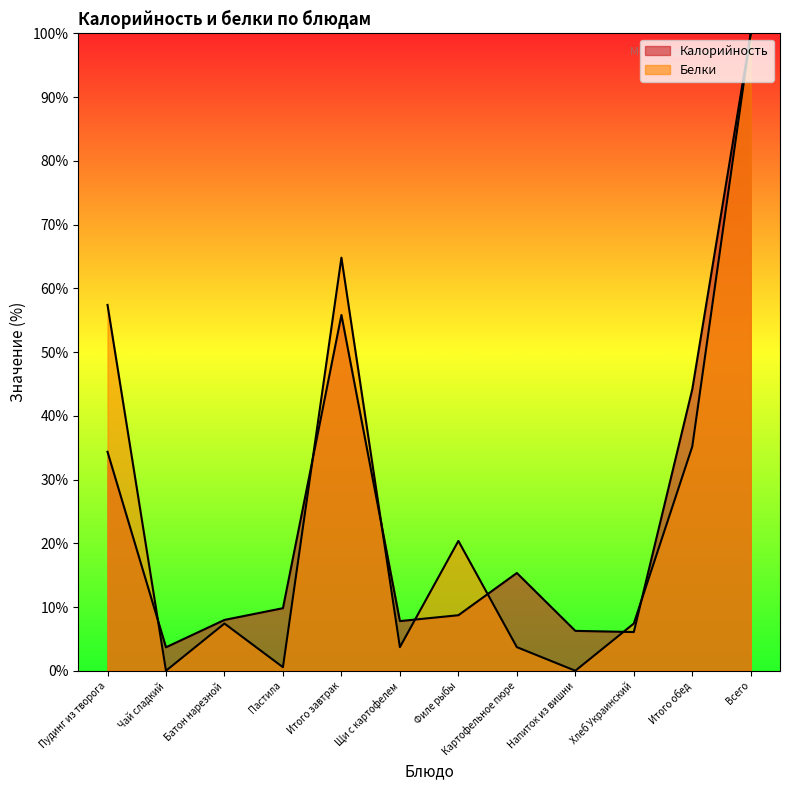

True or false: Белки and Калорийность intersect in this chart.

True